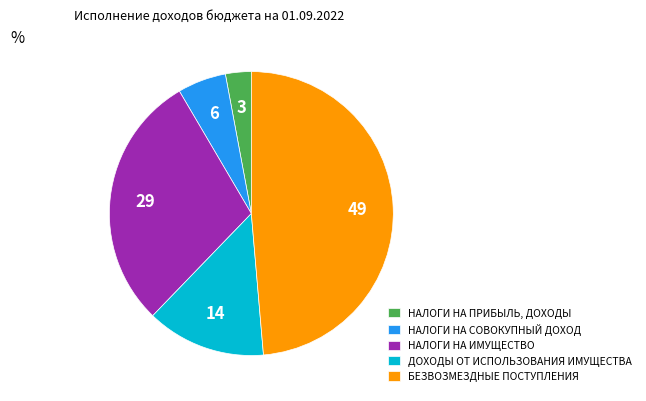

Is there any slice that represents more than half of the pie?

No